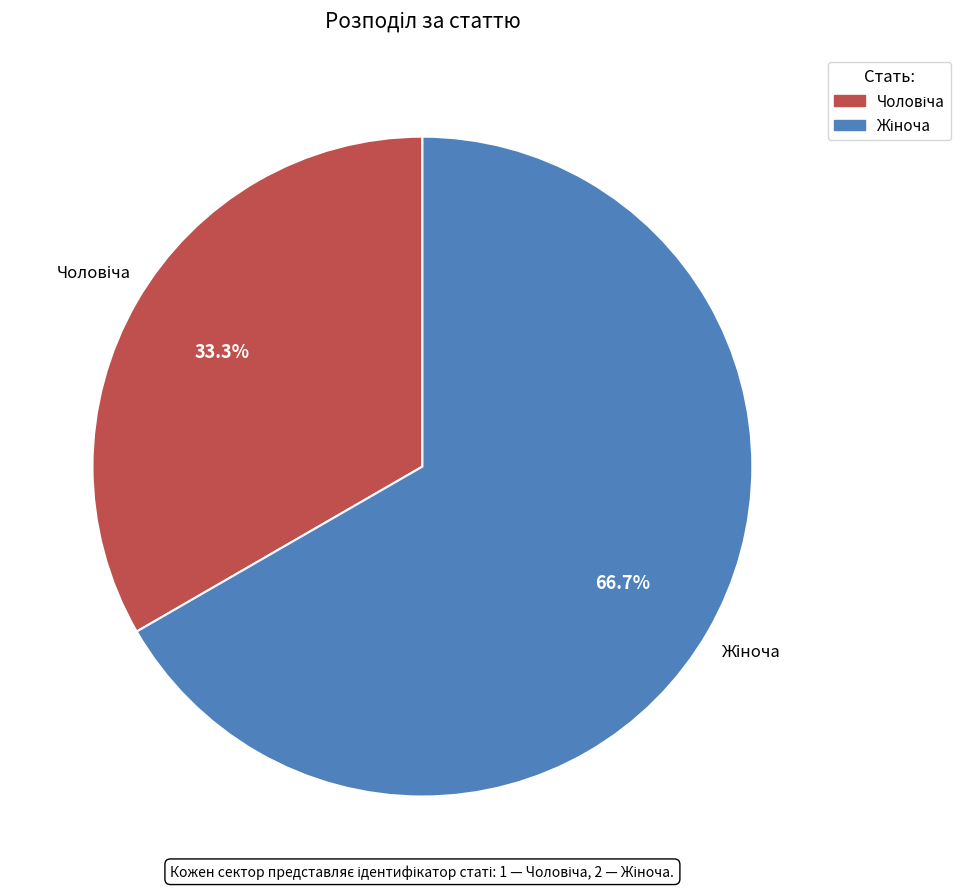

Is there any slice that represents more than half of the pie?

Yes